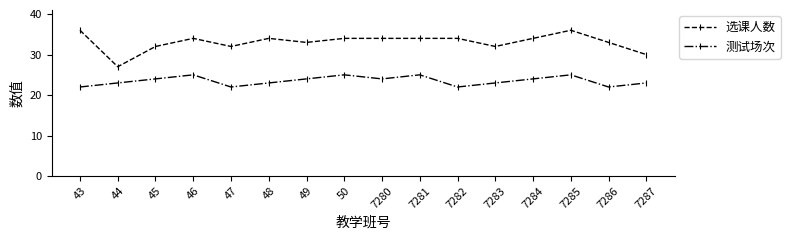

Is it true that 选课人数 equals 27 at 44?

True